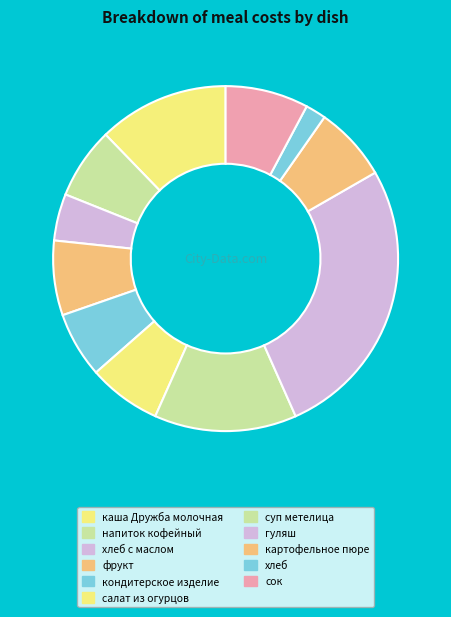

Count the number of slices in the pie.

11